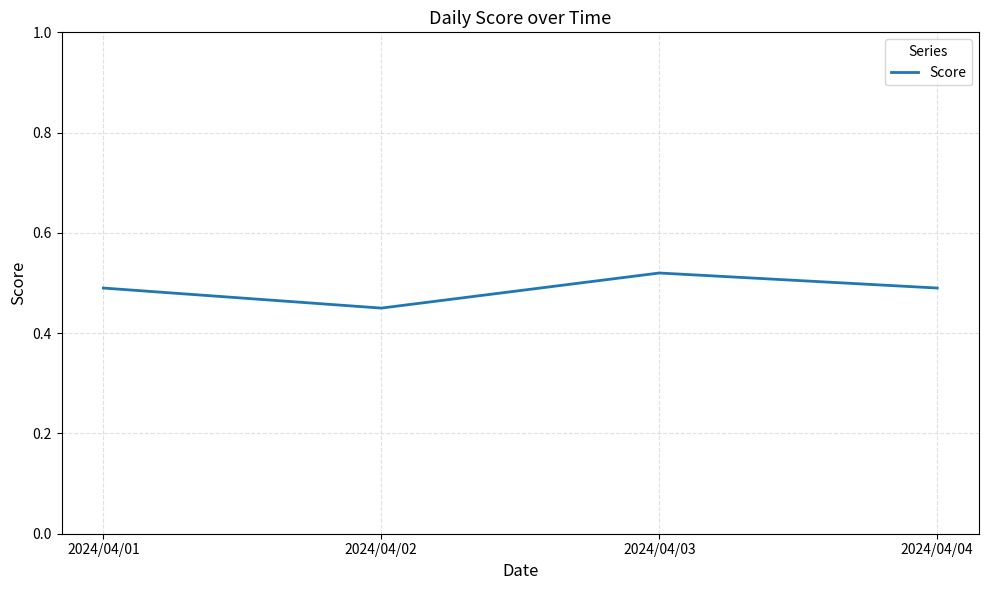

The value at 2024/04/04 is 0.8. True or false?

False